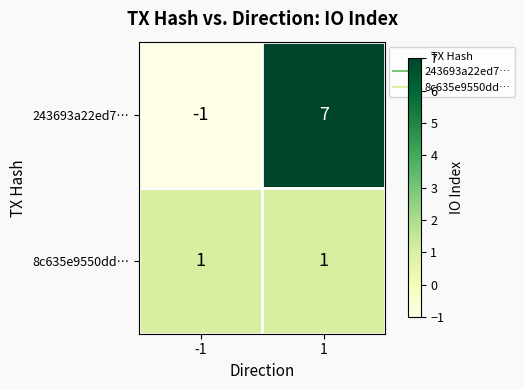

At which category does the chart reach its peak across all series?

1